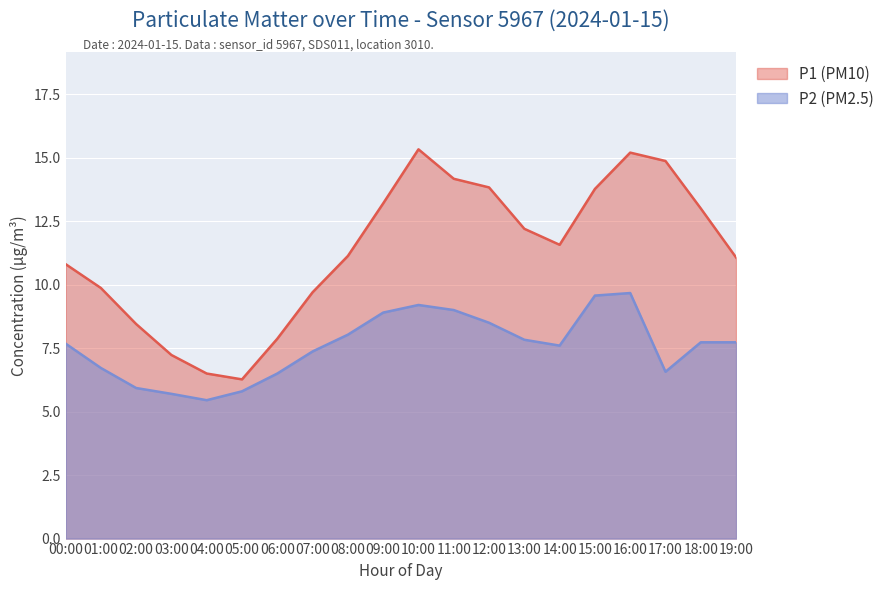

What position from the left is 12:00?

13